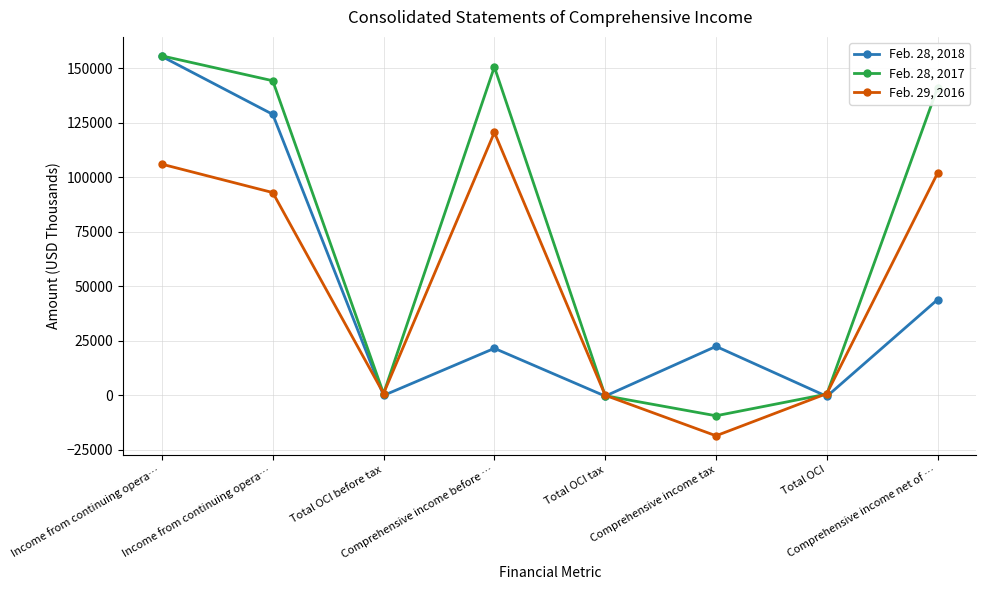

What value does the Feb. 28, 2017 series have at Comprehensive income before …, to the nearest 10?

150640